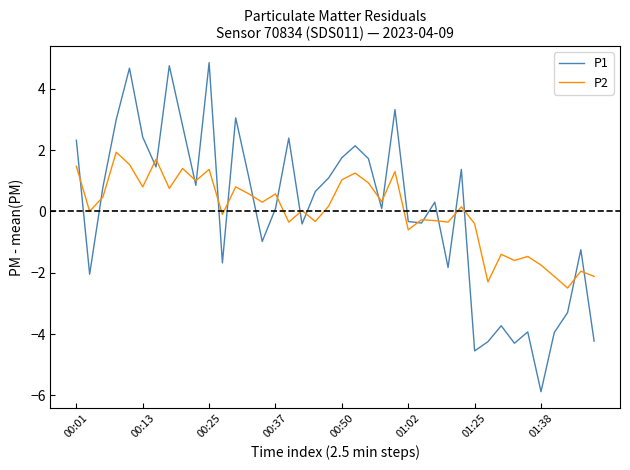

What is the lowest value of the P2 series?

-2.5